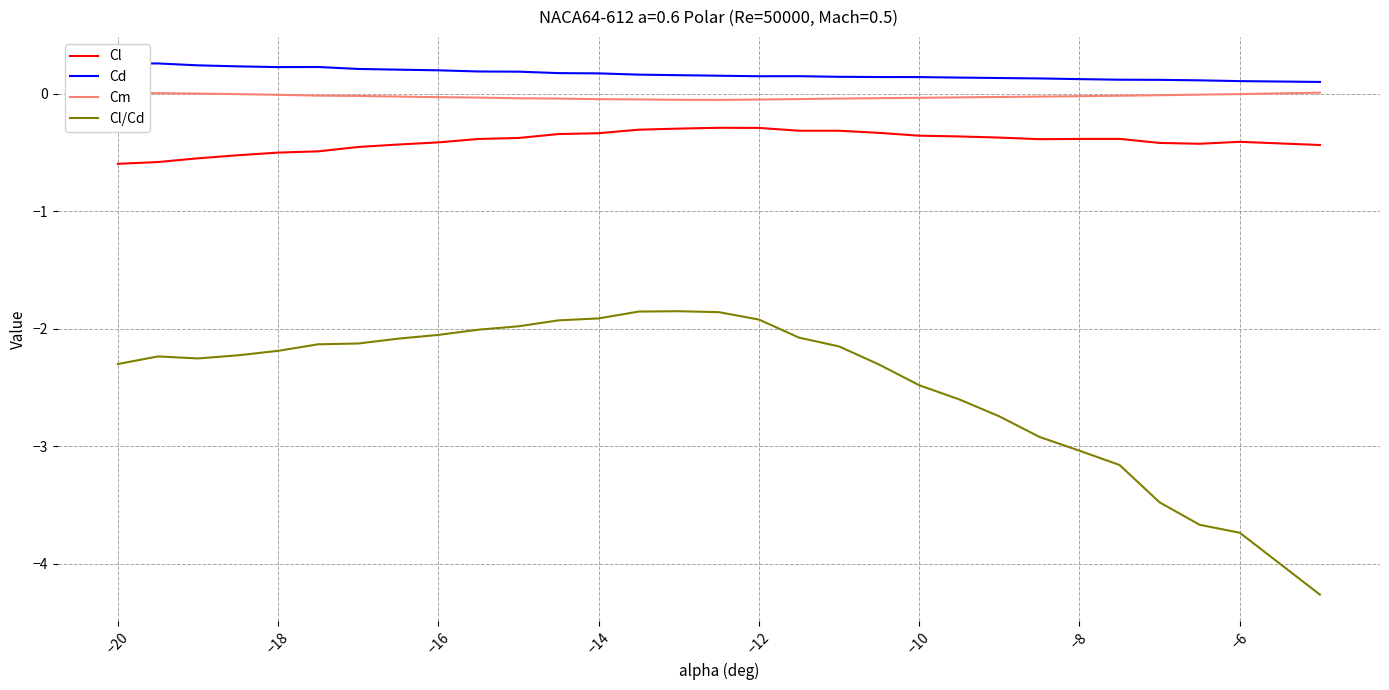

How many distinct data groups are displayed?

4